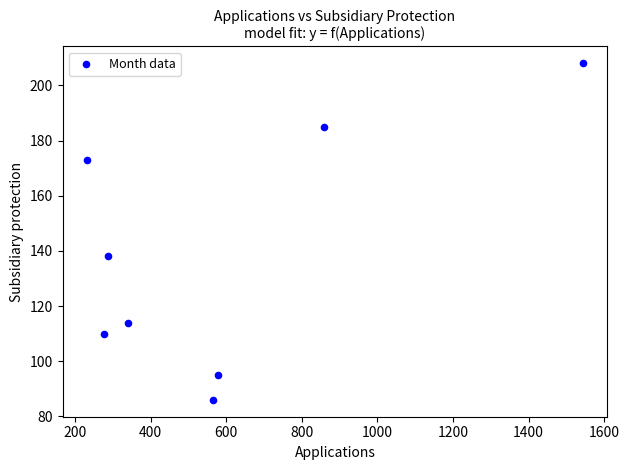

What Y value in the scatter plot is closest to 147?

138